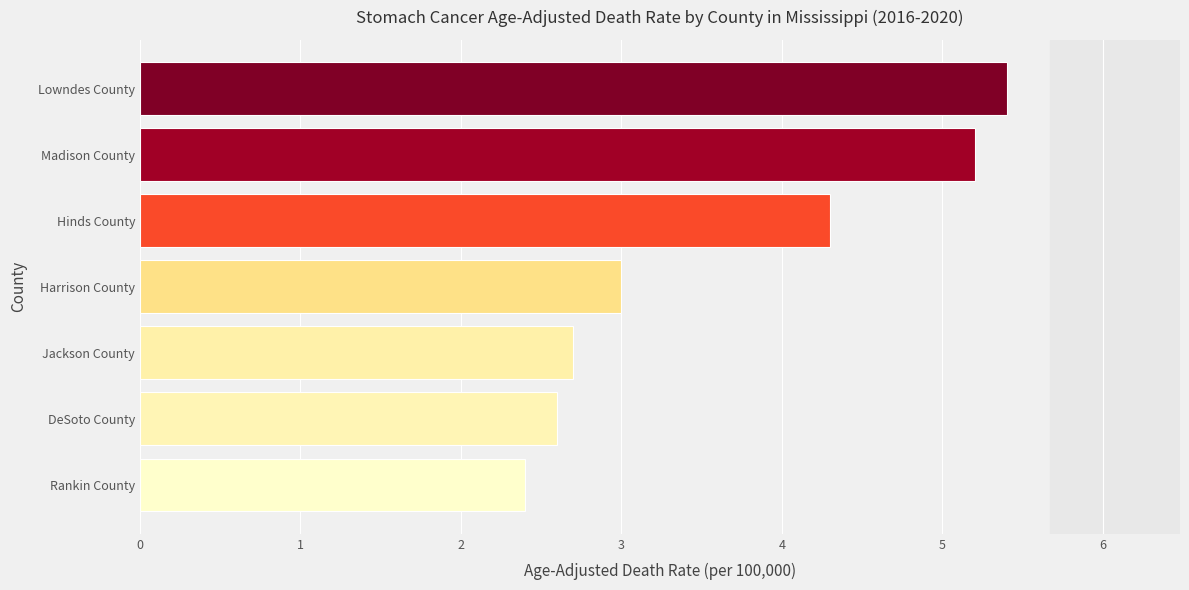

What is the sum of all values?

25.6